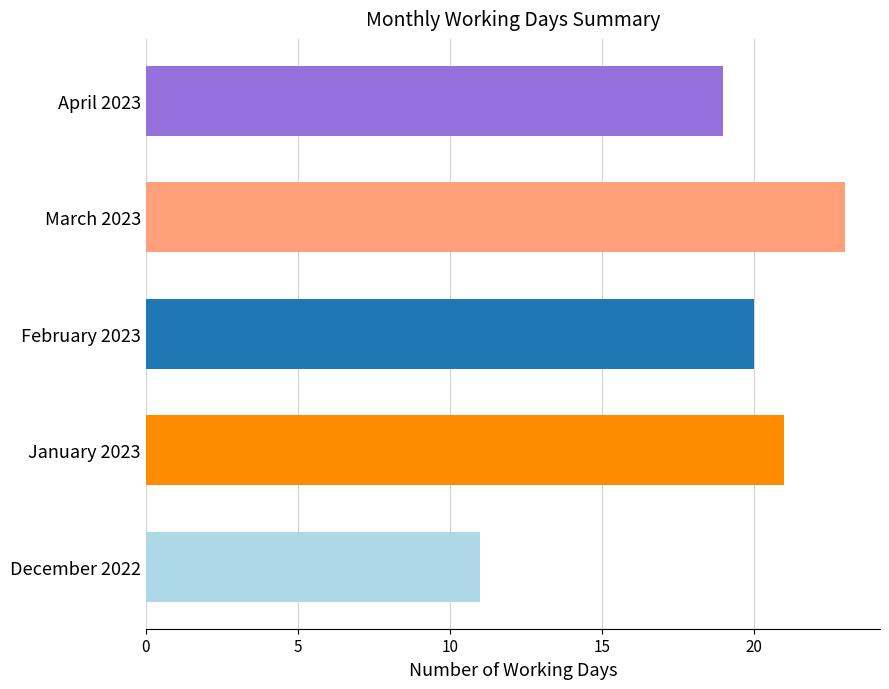

Rank the categories by value from lowest to highest.

December 2022, April 2023, February 2023, January 2023, March 2023